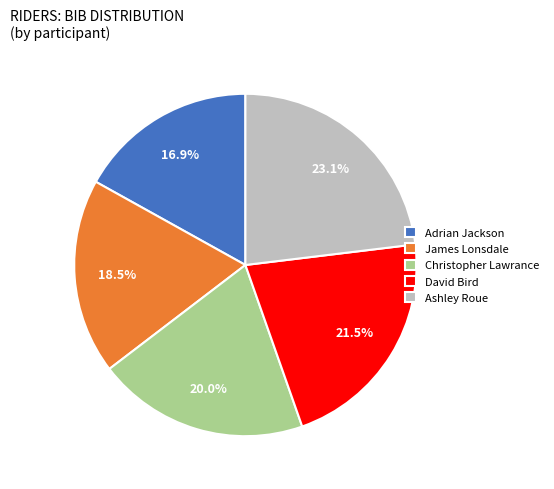

To the nearest percent, what is the difference between the largest and smallest slice percentages?

6%